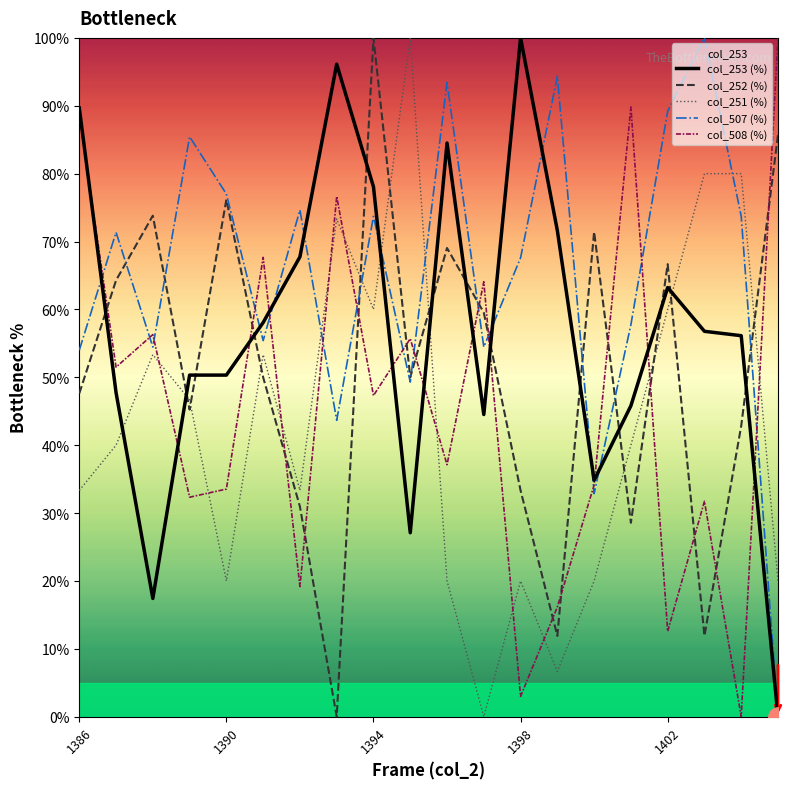

At which category is the sum across all series the highest?

1394